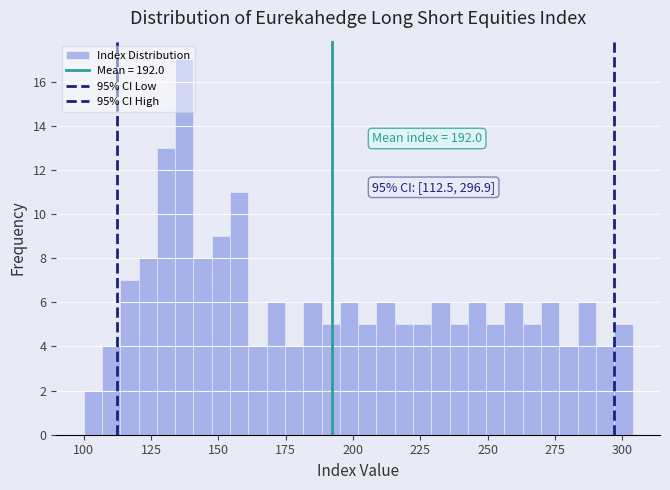

Read against the x-axis, roughly where is the centre of the tallest bar?

135